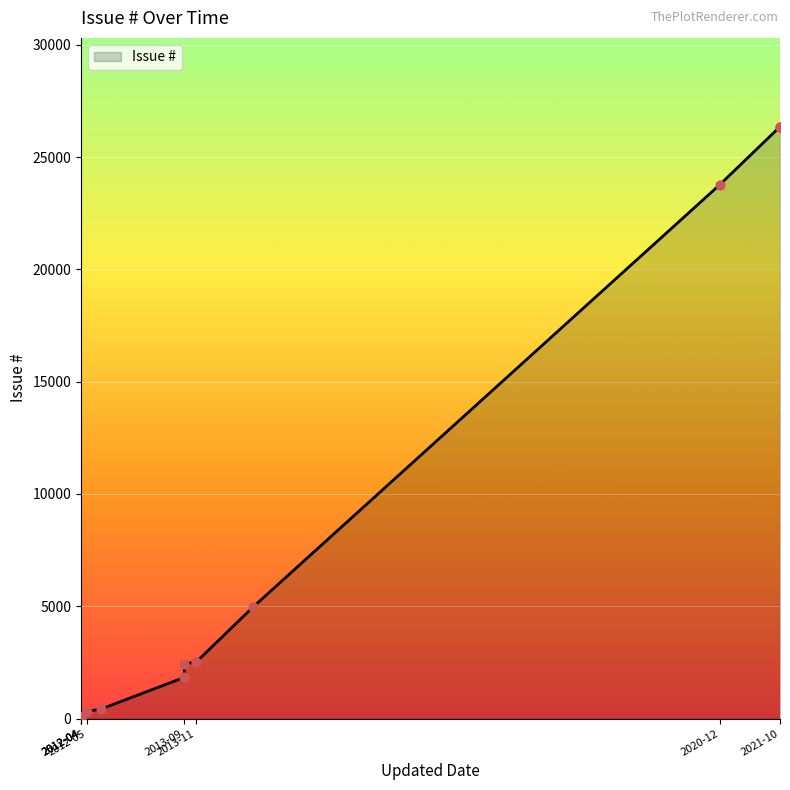

Which has a higher value, 2012-04-23 or 2014-08-25?

2014-08-25